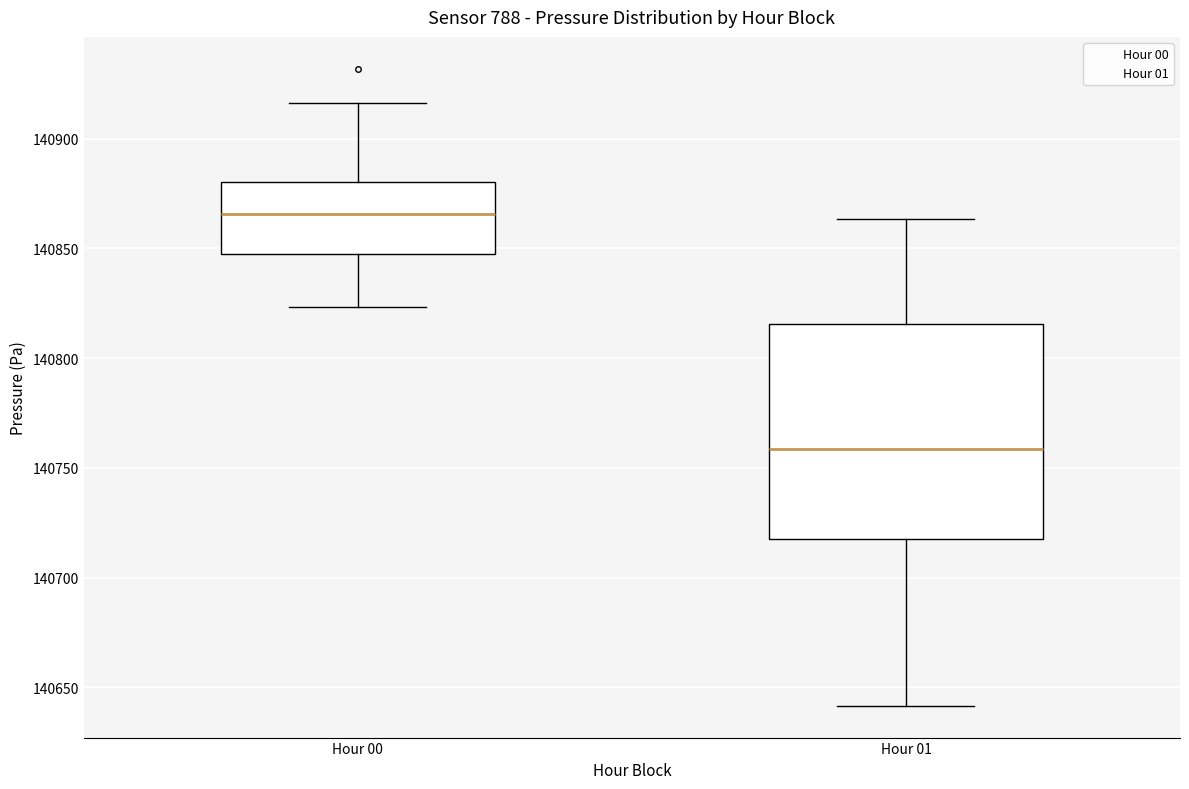

Reading left to right, read every box against the y-axis: the position of its median line, the range the box covers, and the ends of its whiskers. The values are not printed on the chart, so give them approximately, as read against the axis.

Hour 00: median 140865, box 140850 to 140880, whiskers 140825 to 140915
Hour 01: median 140760, box 140720 to 140815, whiskers 140640 to 140865